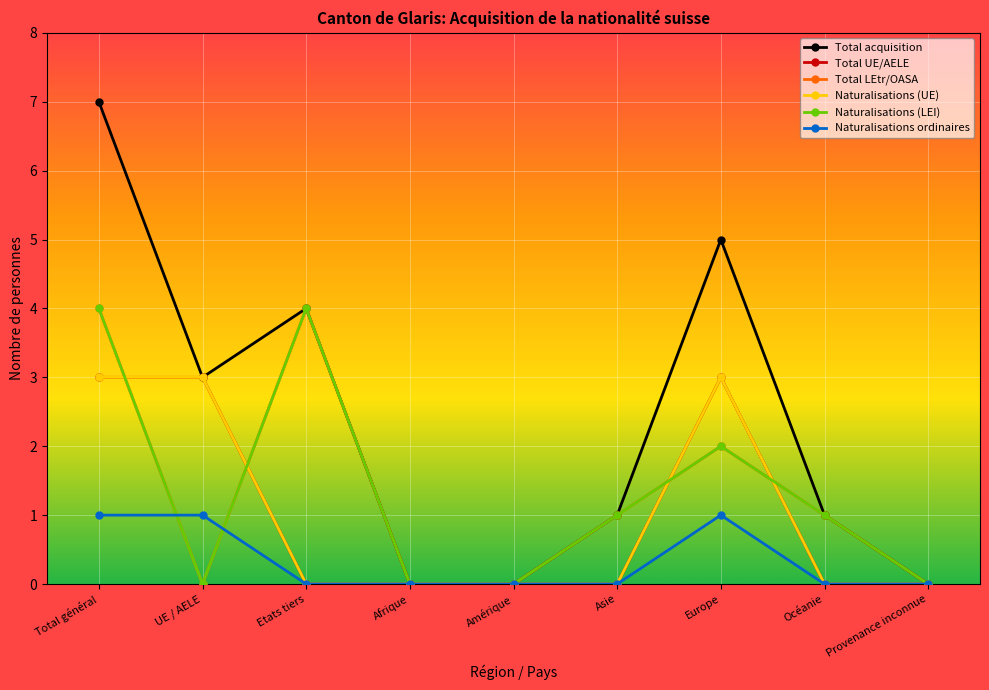

Is this an area chart (filled region under the line)?

No